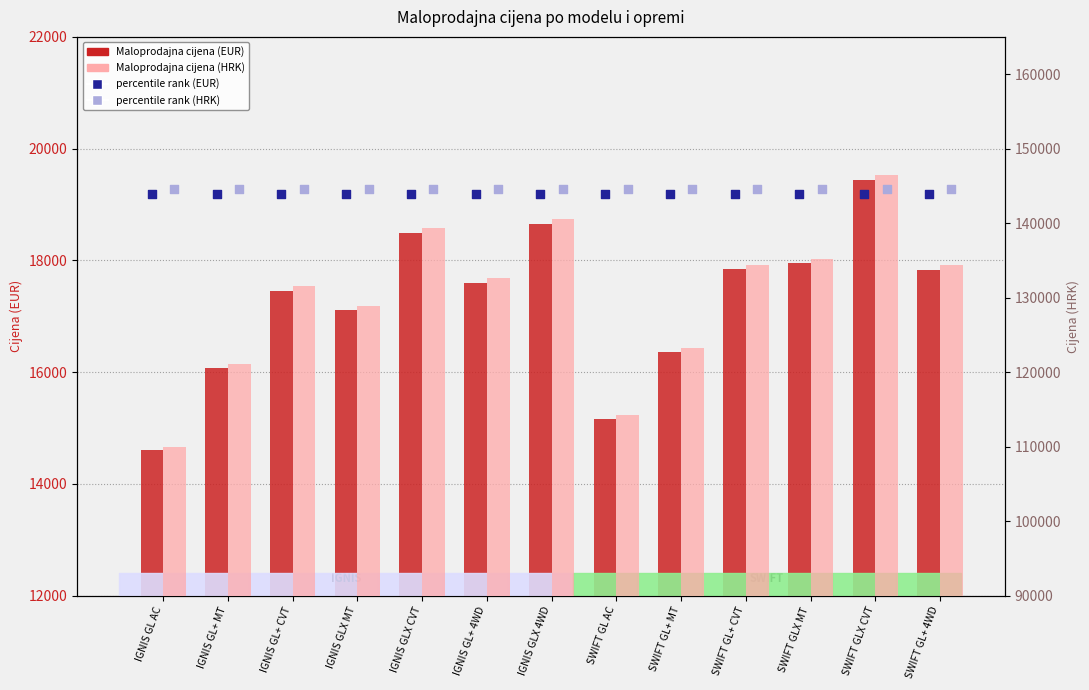

Which series reaches the minimum Y coordinate?

Maloprodajna cijena (EUR)